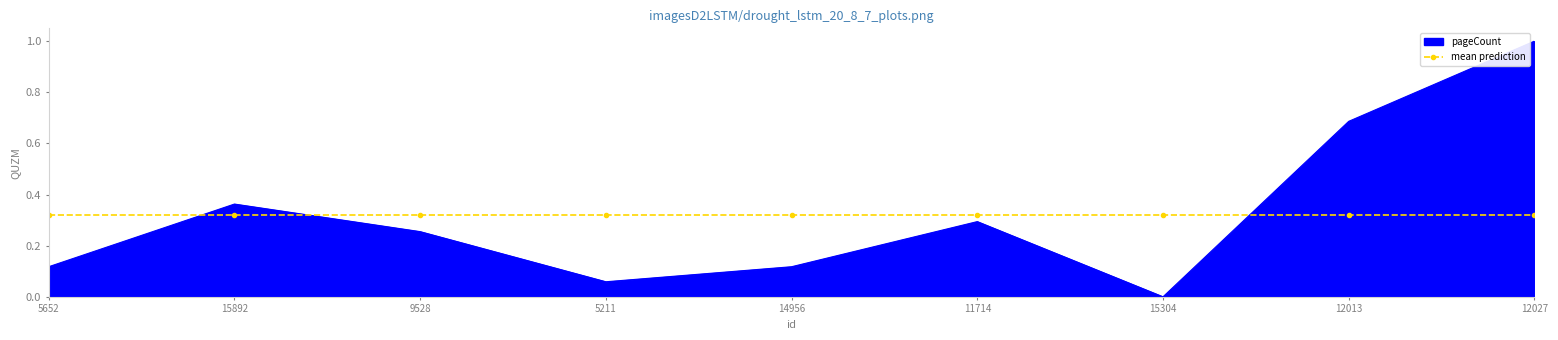

At 15304, list the series in order from smallest to largest.

pageCount, mean prediction